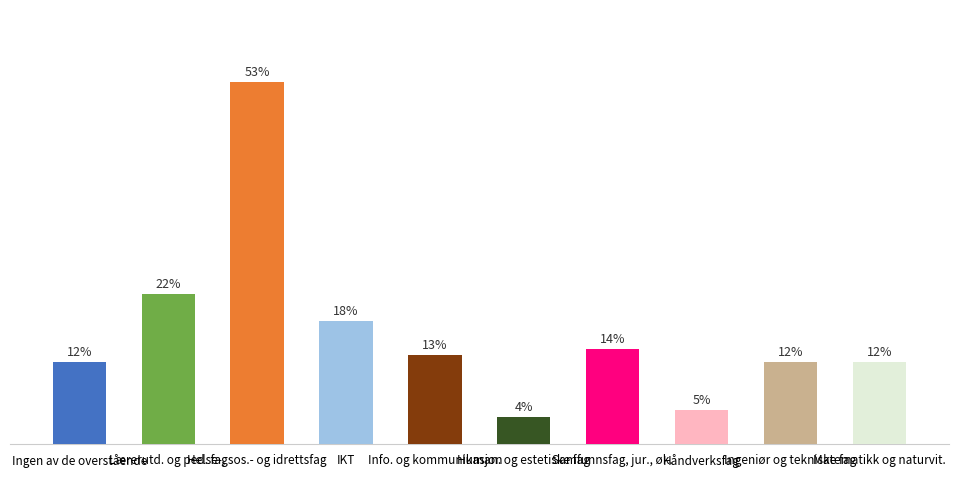

Reading left to right, transcribe all the data shown in this chart.

Ingen av de overstående=12	Lærerutd. og ped. fag=22	Helse-, sos.- og idrettsfag=53	IKT=18	Info. og kommunikasjon=13	Human. og estetiske fag=4	Samfunnsfag, jur., øk.=14	Håndverksfag=5	Ingeniør og tekniske fag=12	Matematikk og naturvit.=12